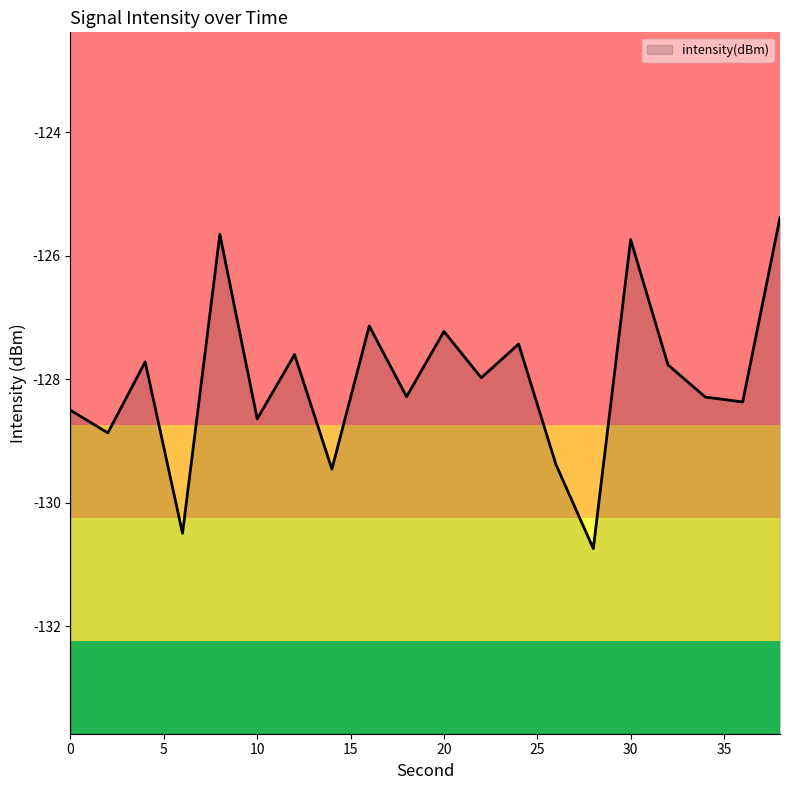

What is the minimum value shown in the chart?

-130.7